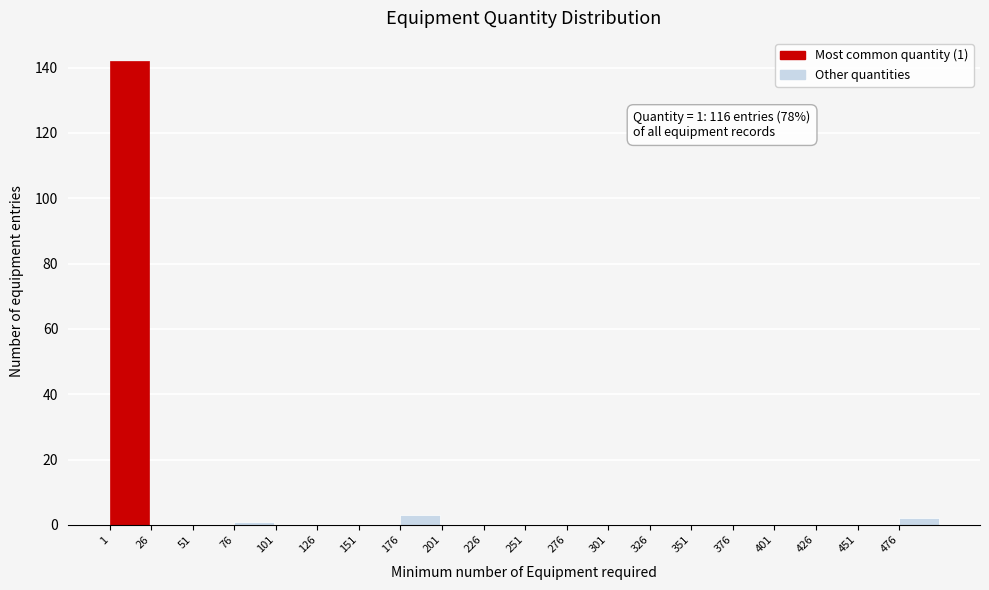

Over which range of the x-axis is the bar tallest?

1 to 26